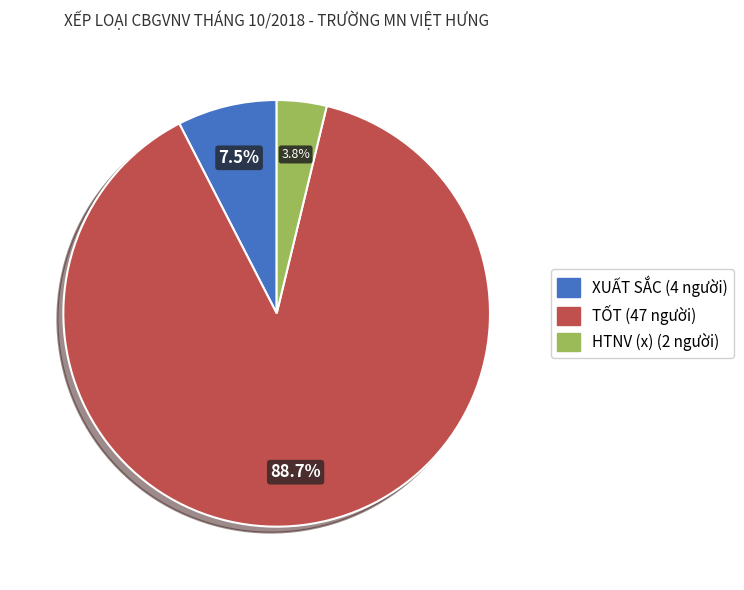

Is there any slice that represents more than half of the pie?

Yes